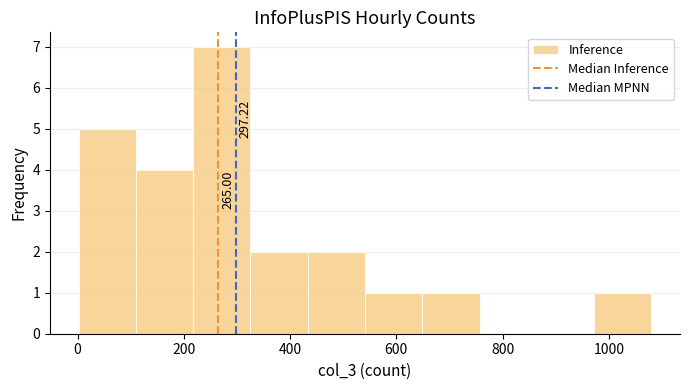

Over which range of the x-axis is the bar tallest?

220 to 320